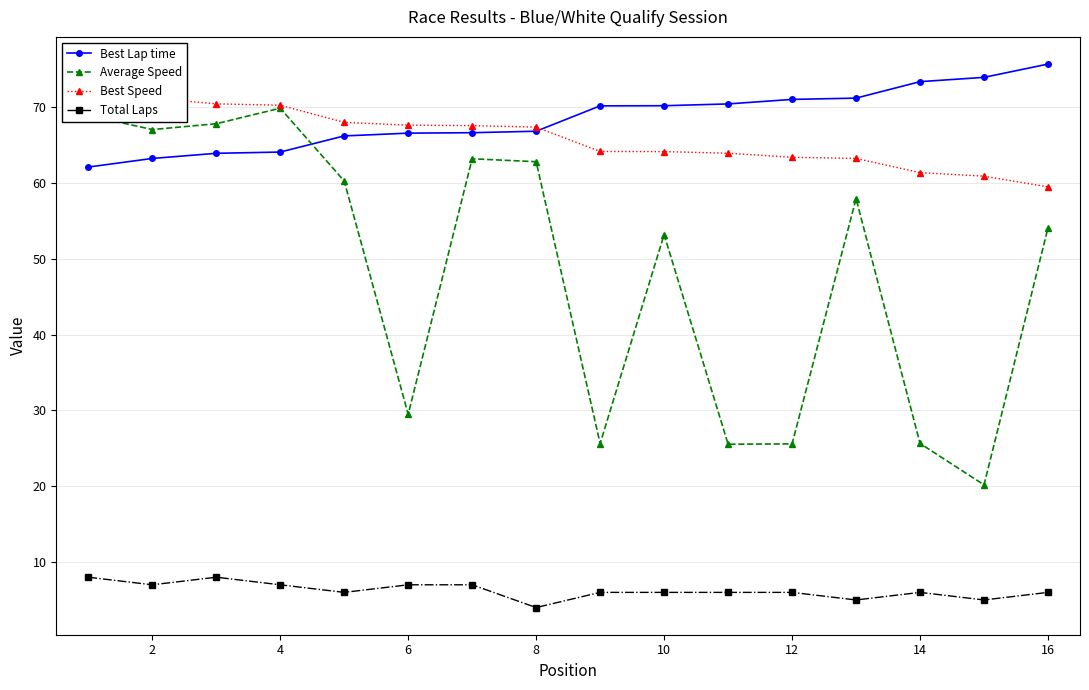

True or false: Best Speed and Average Speed intersect in this chart.

False